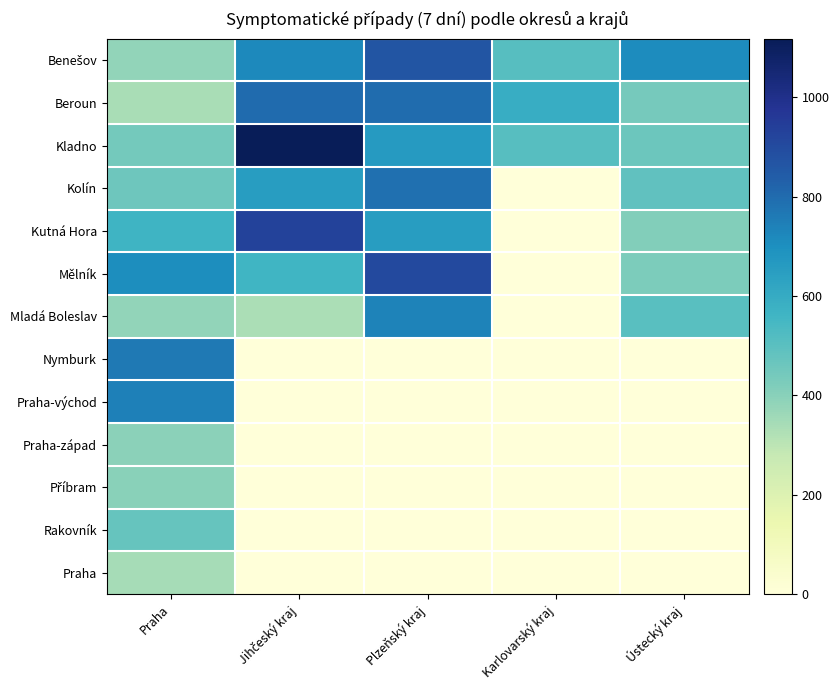

Between Plzeňský kraj and Karlovarský kraj, which series saw the biggest shift?

Mělník